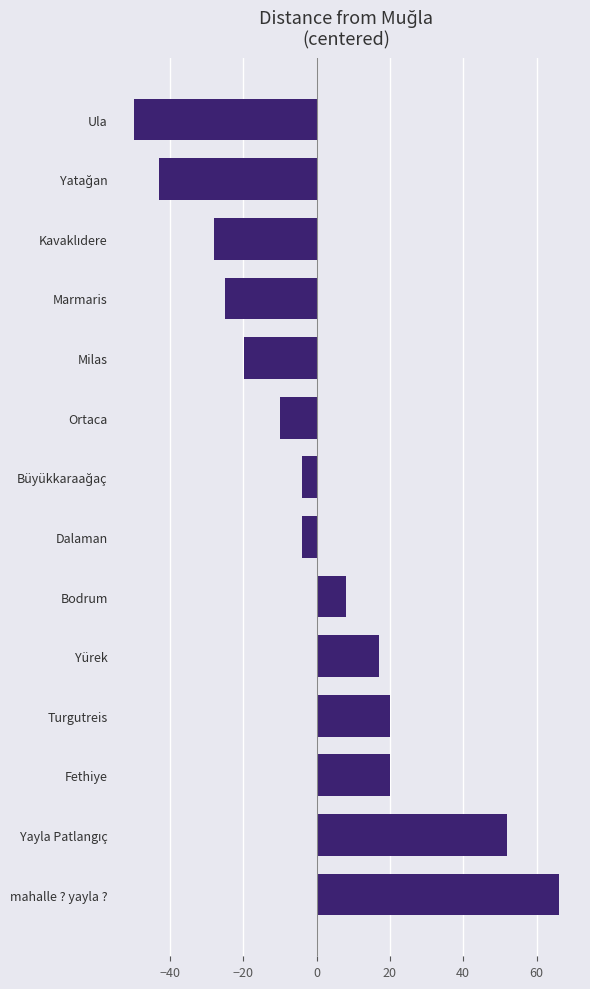

How many positive values are there?

6